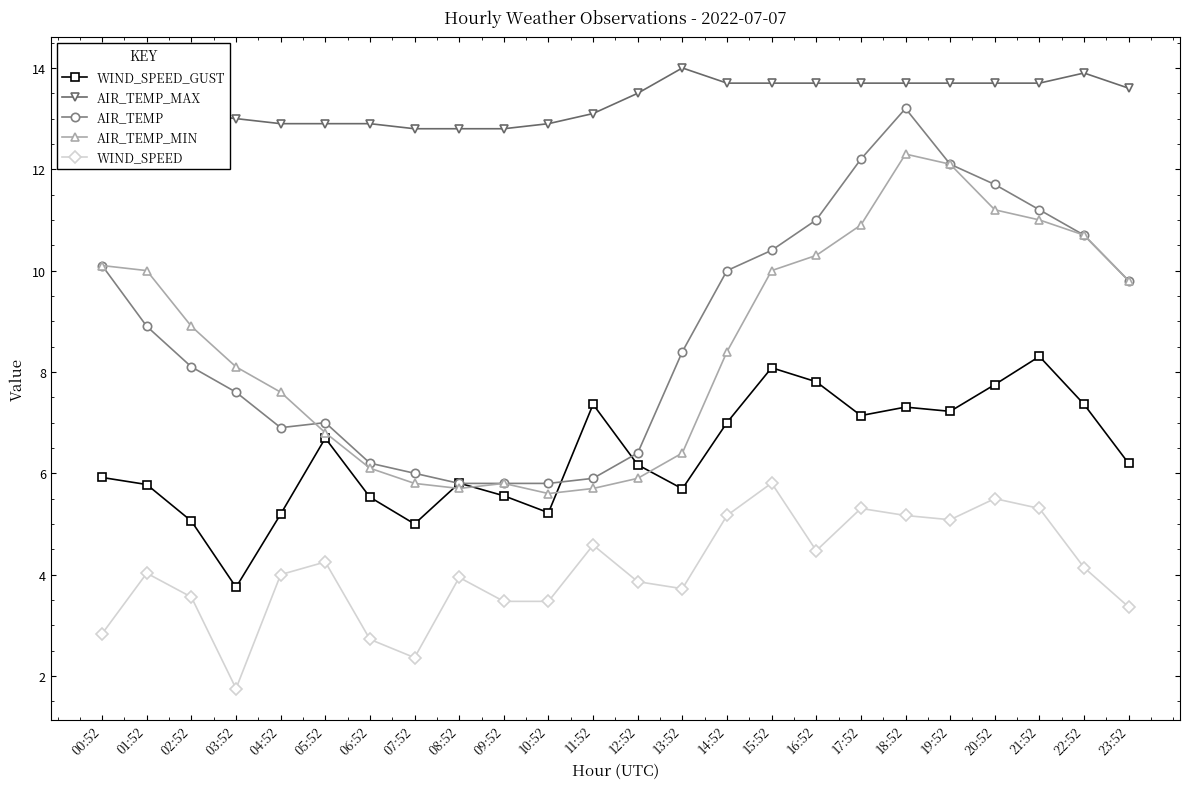

In WIND_SPEED_GUST, how many points are higher than both neighbors (excluding endpoints)?

6